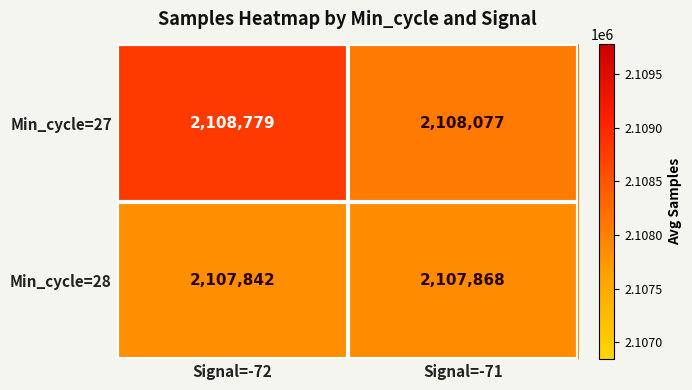

Which category has the highest value across all series?

Signal=-72